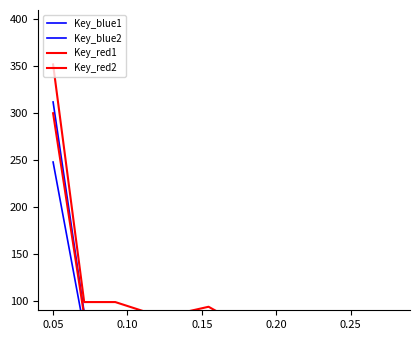

Rank the series by their maximum value, from lowest to highest.

Key_blue2, Key_red2, Key_blue1, Key_red1